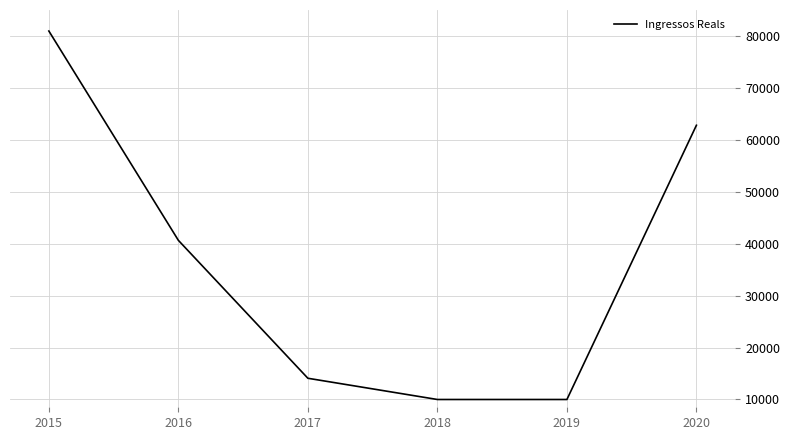

What value does the data have at 2015?

81000.0